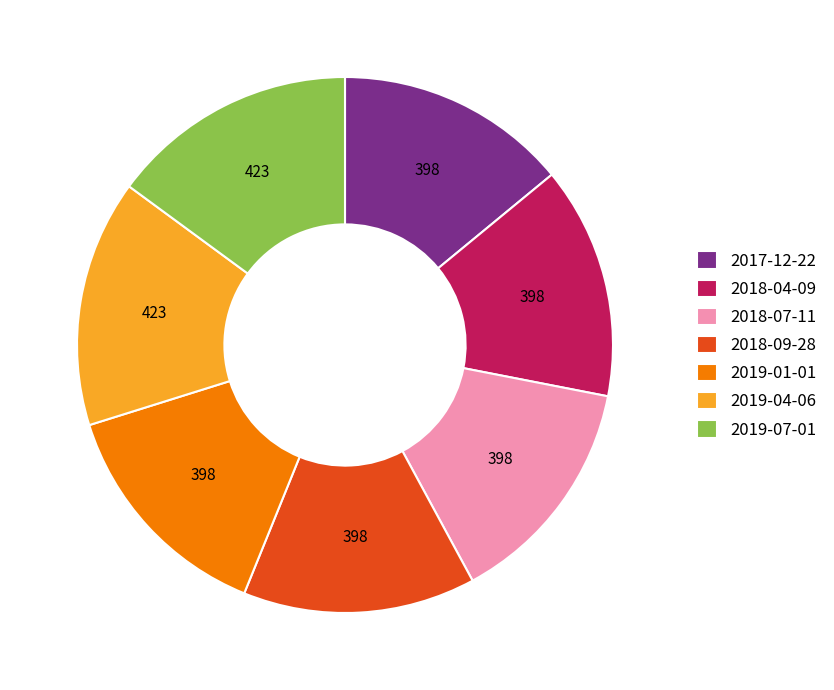

How many slices are in this pie chart?

7